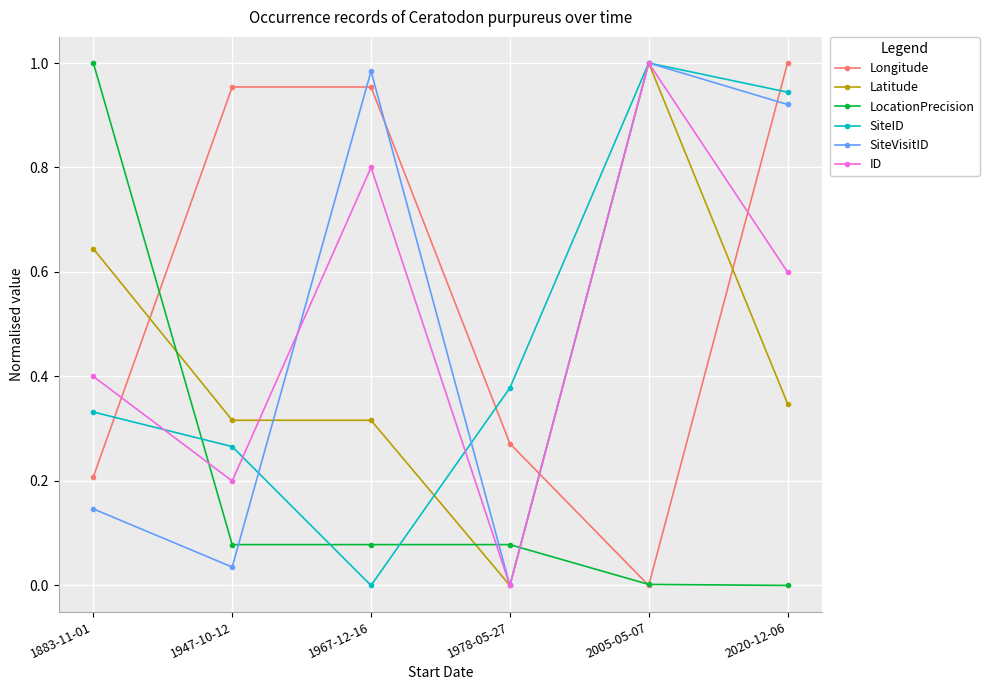

Where is the first local minimum for SiteVisitID?

1947-10-12